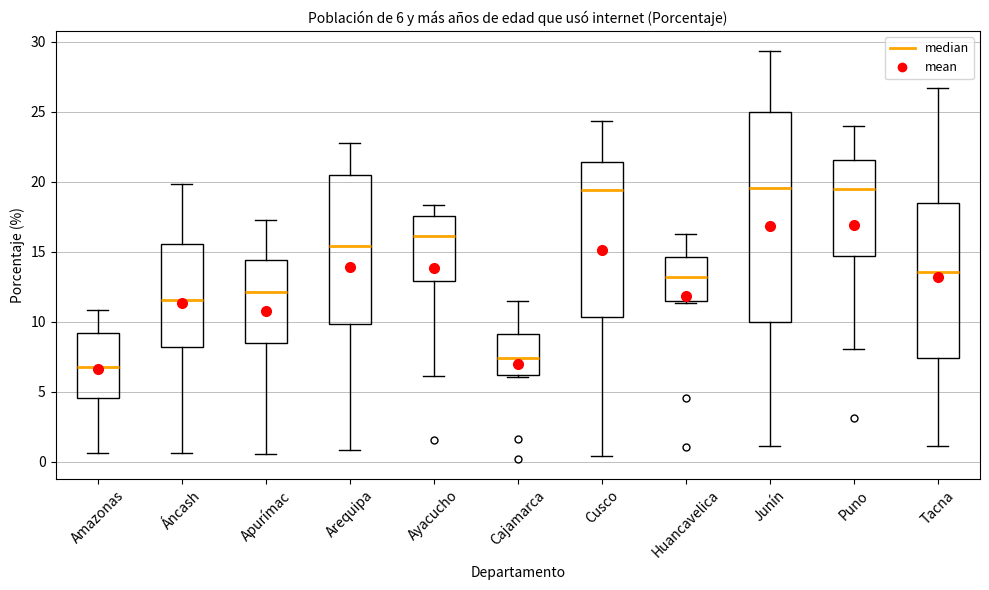

Comparing the boxes themselves (not the whiskers), which one is the tallest?

Junín